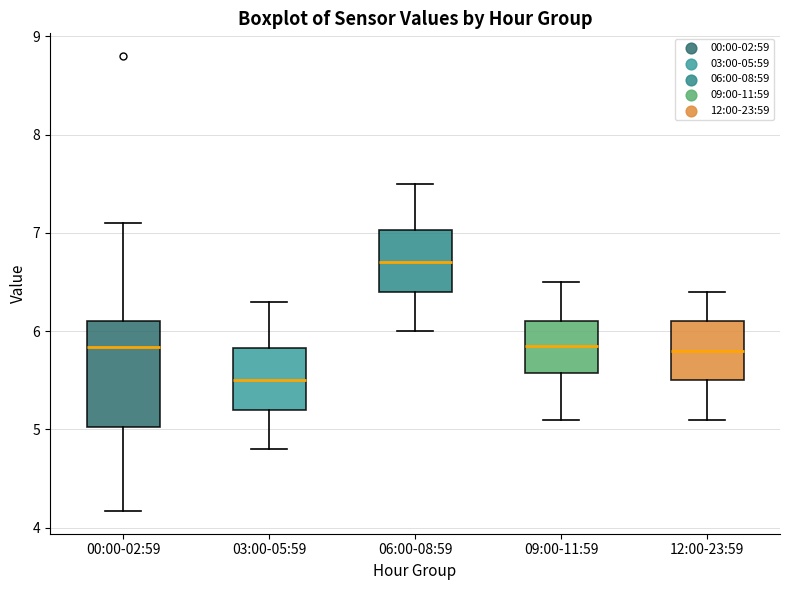

Reading left to right, read every box against the y-axis: the position of its median line, the range the box covers, and the ends of its whiskers. The values are not printed on the chart, so give them approximately, as read against the axis.

00:00-02:59: median 5.8, box 5.0 to 6.1, whiskers 4.2 to 7.1
03:00-05:59: median 5.5, box 5.2 to 5.8, whiskers 4.8 to 6.3
06:00-08:59: median 6.7, box 6.4 to 7.0, whiskers 6.0 to 7.5
09:00-11:59: median 5.9, box 5.6 to 6.1, whiskers 5.1 to 6.5
12:00-23:59: median 5.8, box 5.5 to 6.1, whiskers 5.1 to 6.4